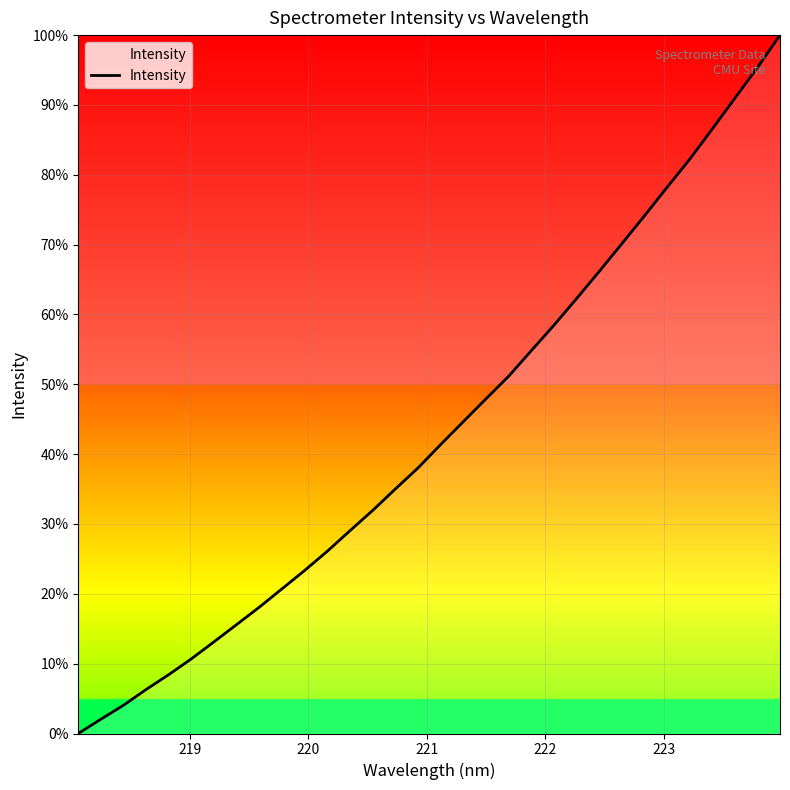

What is the difference between the second highest and second lowest values?

93.3